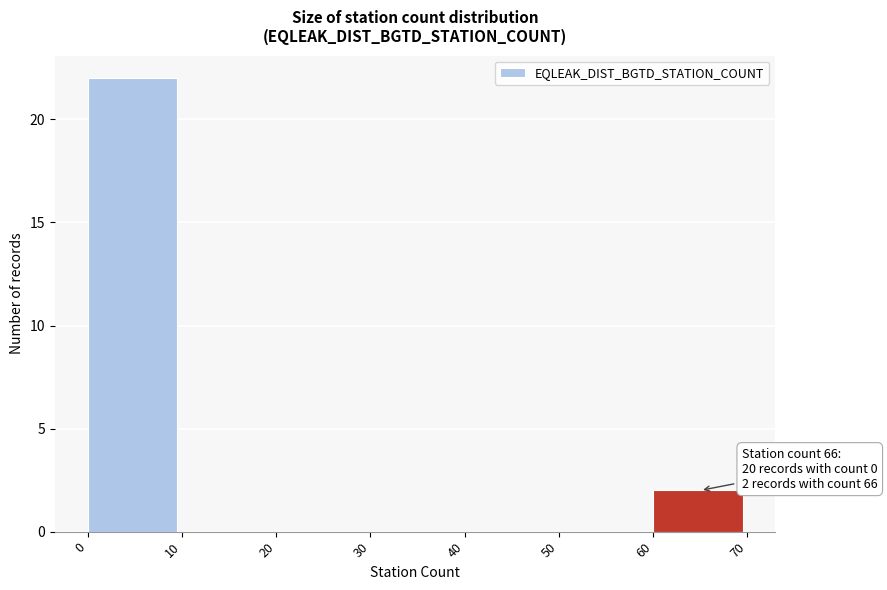

Over which range of the x-axis is the bar tallest?

0 to 10